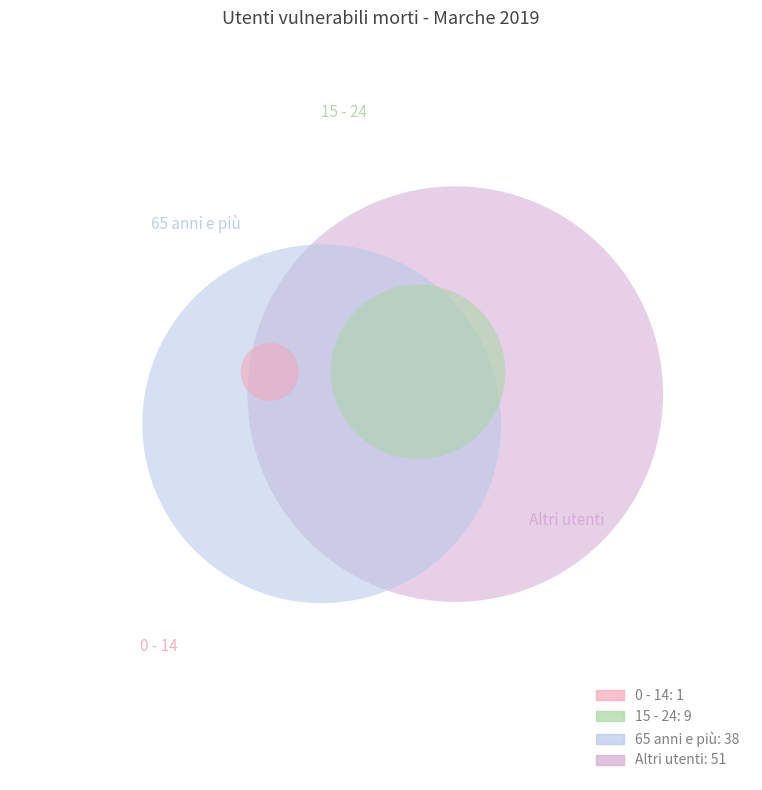

What is the change in value from 15 - 24 to Altri utenti?

+42